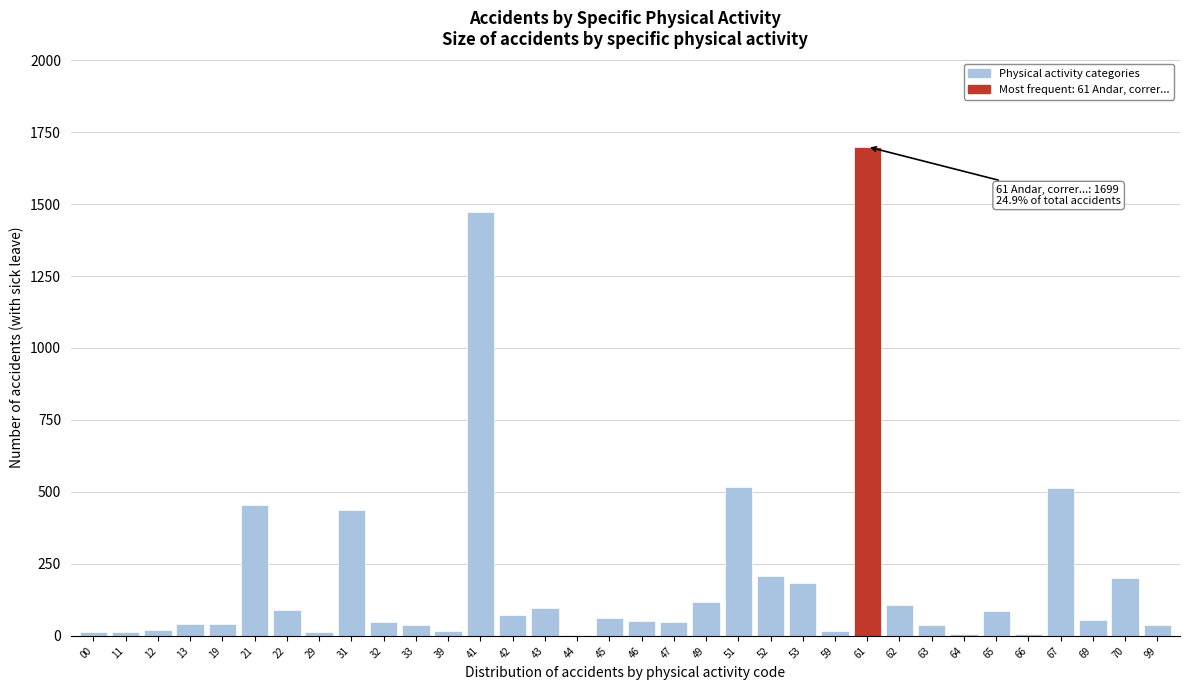

Where is the data nearest to the value 850?

51